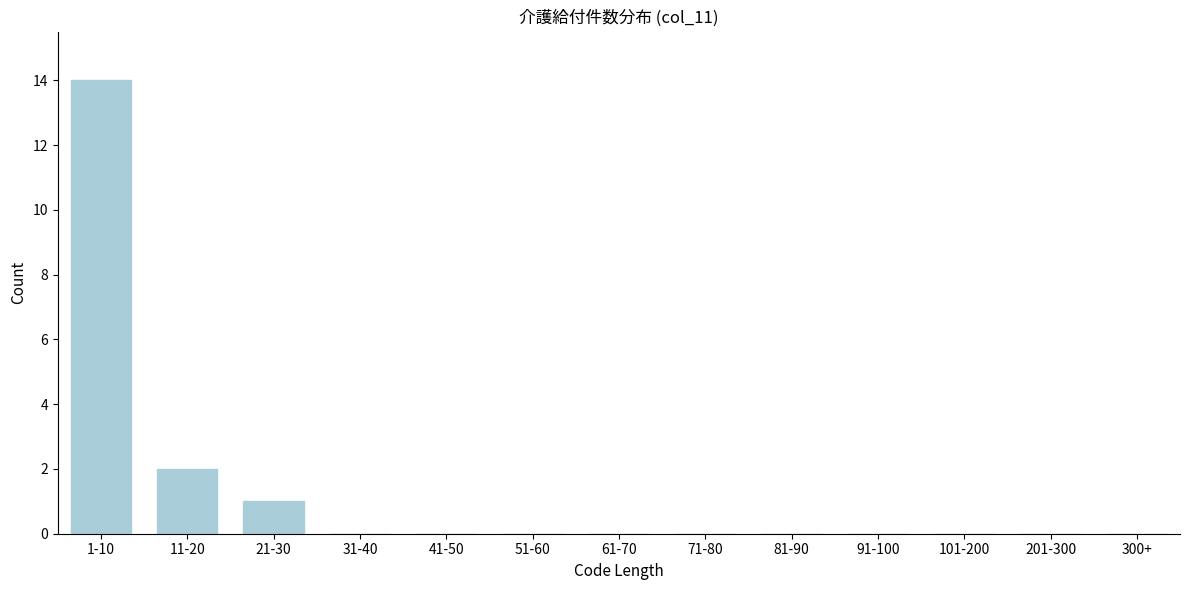

Reading left to right, transcribe all the data shown in this chart.

1-10=14	11-20=2	21-30=1	31-40=0	41-50=0	51-60=0	61-70=0	71-80=0	81-90=0	91-100=0	101-200=0	201-300=0	300+=0